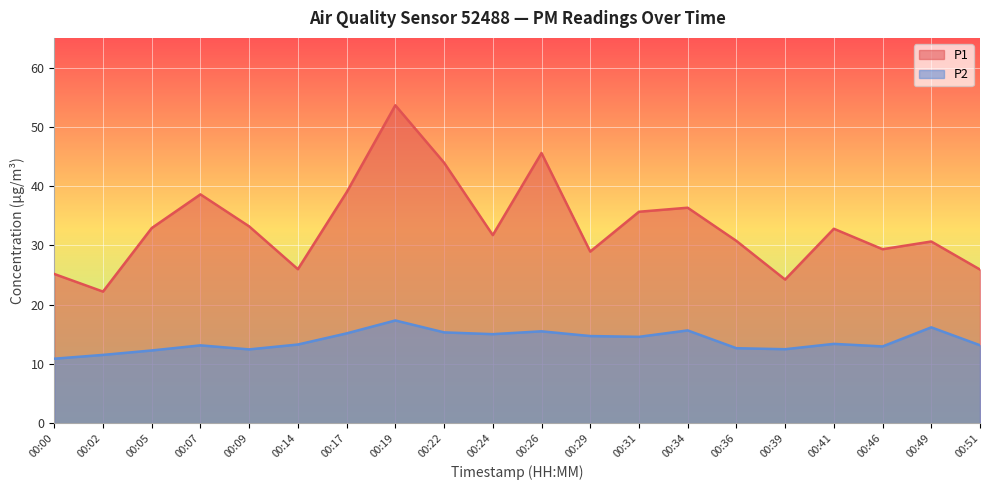

At which category does the chart reach its minimum across all series?

00:00